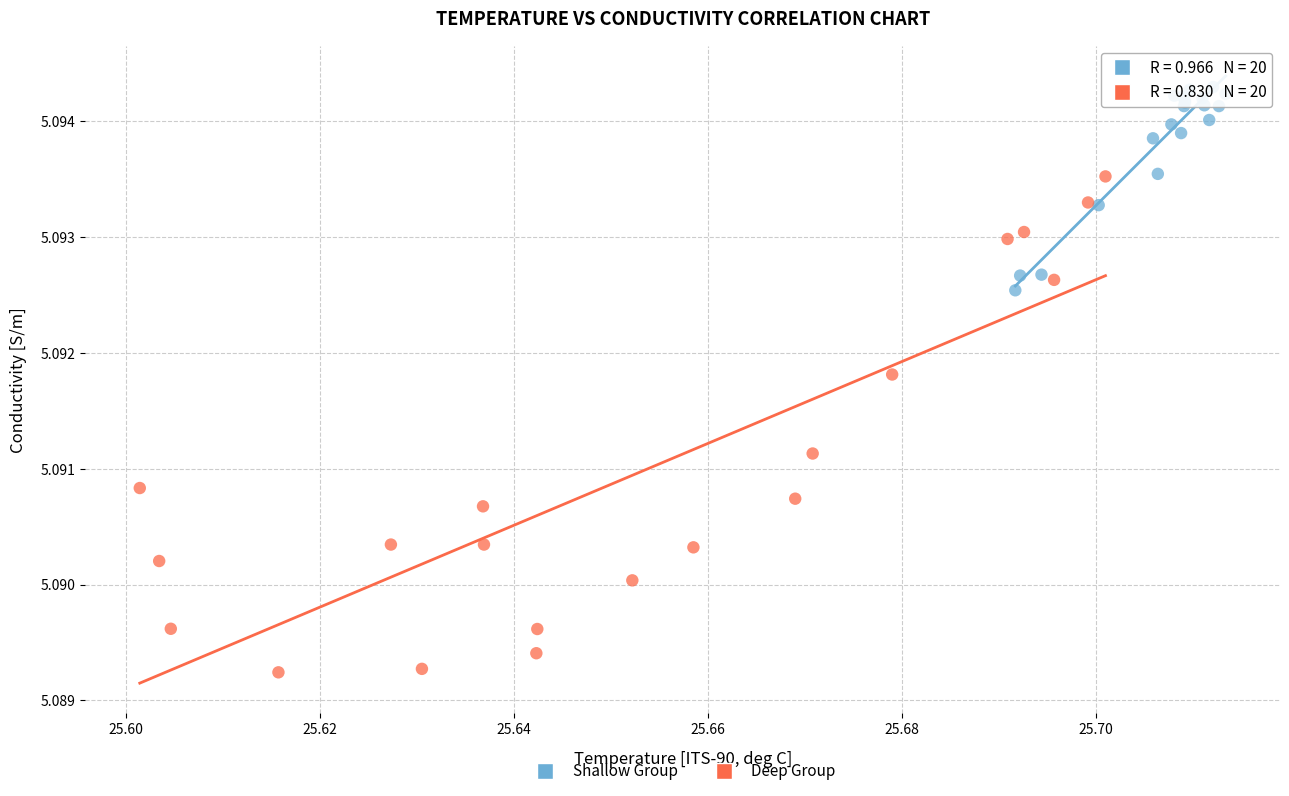

What are all the series names shown in the legend?

Shallow Group, Deep Group